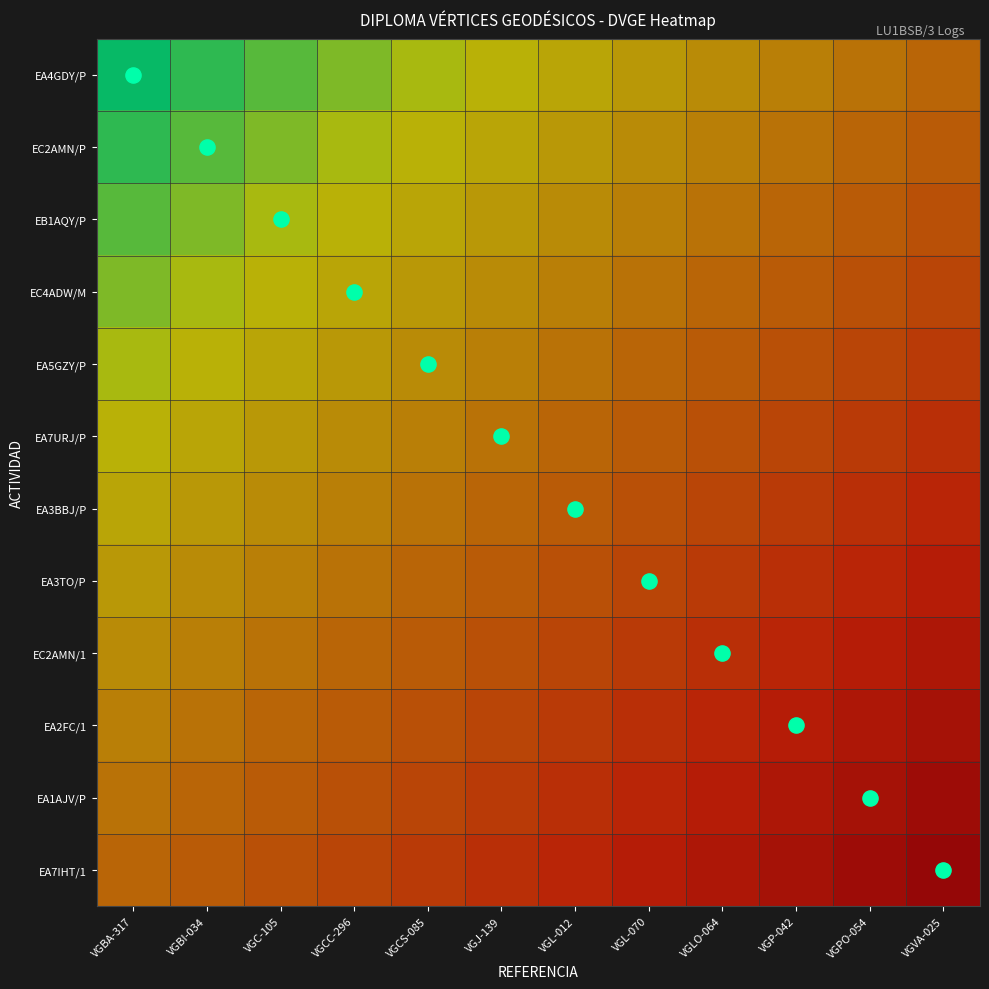

Reading left to right, list all the values displayed in this chart.

EA4GDY/P: VGBA-317=0.0	VGBI-034=0.0	VGC-105=0.1	VGCC-296=0.1	VGCS-085=0.2	VGJ-139=0.2	VGL-012=0.2	VGL-070=0.3	VGLO-064=0.3	VGP-042=0.4	VGPO-054=0.4	VGVA-025=0.5
EC2AMN/P: VGBA-317=0.0	VGBI-034=0.1	VGC-105=0.1	VGCC-296=0.2	VGCS-085=0.2	VGJ-139=0.2	VGL-012=0.3	VGL-070=0.3	VGLO-064=0.4	VGP-042=0.4	VGPO-054=0.5	VGVA-025=0.5
EB1AQY/P: VGBA-317=0.1	VGBI-034=0.1	VGC-105=0.2	VGCC-296=0.2	VGCS-085=0.2	VGJ-139=0.3	VGL-012=0.3	VGL-070=0.4	VGLO-064=0.4	VGP-042=0.5	VGPO-054=0.5	VGVA-025=0.5
EC4ADW/M: VGBA-317=0.1	VGBI-034=0.2	VGC-105=0.2	VGCC-296=0.2	VGCS-085=0.3	VGJ-139=0.3	VGL-012=0.4	VGL-070=0.4	VGLO-064=0.5	VGP-042=0.5	VGPO-054=0.5	VGVA-025=0.6
EA5GZY/P: VGBA-317=0.2	VGBI-034=0.2	VGC-105=0.2	VGCC-296=0.3	VGCS-085=0.3	VGJ-139=0.4	VGL-012=0.4	VGL-070=0.5	VGLO-064=0.5	VGP-042=0.5	VGPO-054=0.6	VGVA-025=0.6
EA7URJ/P: VGBA-317=0.2	VGBI-034=0.2	VGC-105=0.3	VGCC-296=0.3	VGCS-085=0.4	VGJ-139=0.4	VGL-012=0.5	VGL-070=0.5	VGLO-064=0.5	VGP-042=0.6	VGPO-054=0.6	VGVA-025=0.7
EA3BBJ/P: VGBA-317=0.2	VGBI-034=0.3	VGC-105=0.3	VGCC-296=0.4	VGCS-085=0.4	VGJ-139=0.5	VGL-012=0.5	VGL-070=0.5	VGLO-064=0.6	VGP-042=0.6	VGPO-054=0.7	VGVA-025=0.7
EA3TO/P: VGBA-317=0.3	VGBI-034=0.3	VGC-105=0.4	VGCC-296=0.4	VGCS-085=0.5	VGJ-139=0.5	VGL-012=0.5	VGL-070=0.6	VGLO-064=0.6	VGP-042=0.7	VGPO-054=0.7	VGVA-025=0.8
EC2AMN/1: VGBA-317=0.3	VGBI-034=0.4	VGC-105=0.4	VGCC-296=0.5	VGCS-085=0.5	VGJ-139=0.5	VGL-012=0.6	VGL-070=0.6	VGLO-064=0.7	VGP-042=0.7	VGPO-054=0.8	VGVA-025=0.8
EA2FC/1: VGBA-317=0.4	VGBI-034=0.4	VGC-105=0.5	VGCC-296=0.5	VGCS-085=0.5	VGJ-139=0.6	VGL-012=0.6	VGL-070=0.7	VGLO-064=0.7	VGP-042=0.8	VGPO-054=0.8	VGVA-025=0.8
EA1AJV/P: VGBA-317=0.4	VGBI-034=0.5	VGC-105=0.5	VGCC-296=0.5	VGCS-085=0.6	VGJ-139=0.6	VGL-012=0.7	VGL-070=0.7	VGLO-064=0.8	VGP-042=0.8	VGPO-054=0.8	VGVA-025=0.9
EA7IHT/1: VGBA-317=0.5	VGBI-034=0.5	VGC-105=0.5	VGCC-296=0.6	VGCS-085=0.6	VGJ-139=0.7	VGL-012=0.7	VGL-070=0.8	VGLO-064=0.8	VGP-042=0.8	VGPO-054=0.9	VGVA-025=0.9